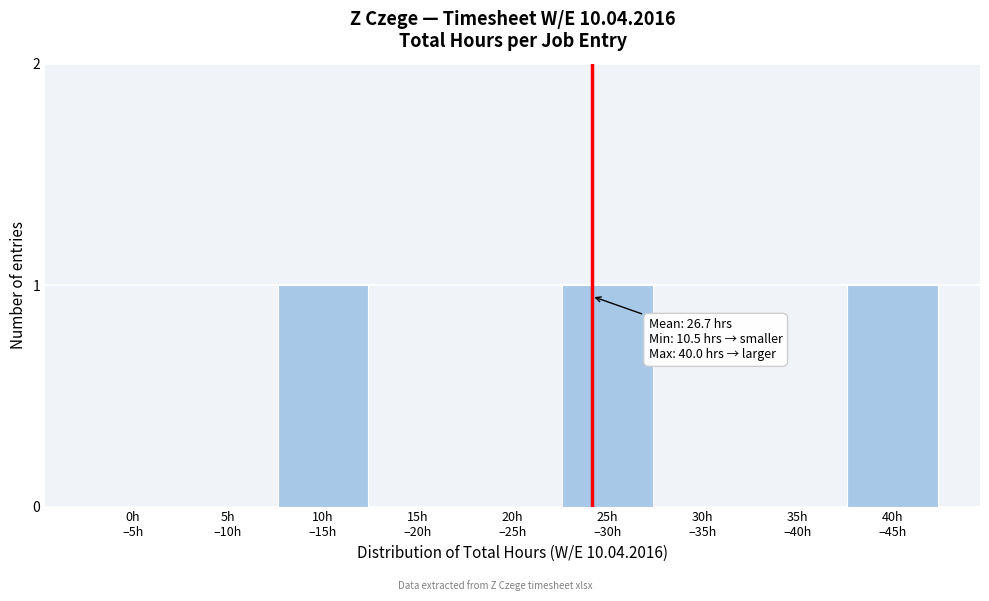

What is the sum of all values?

3